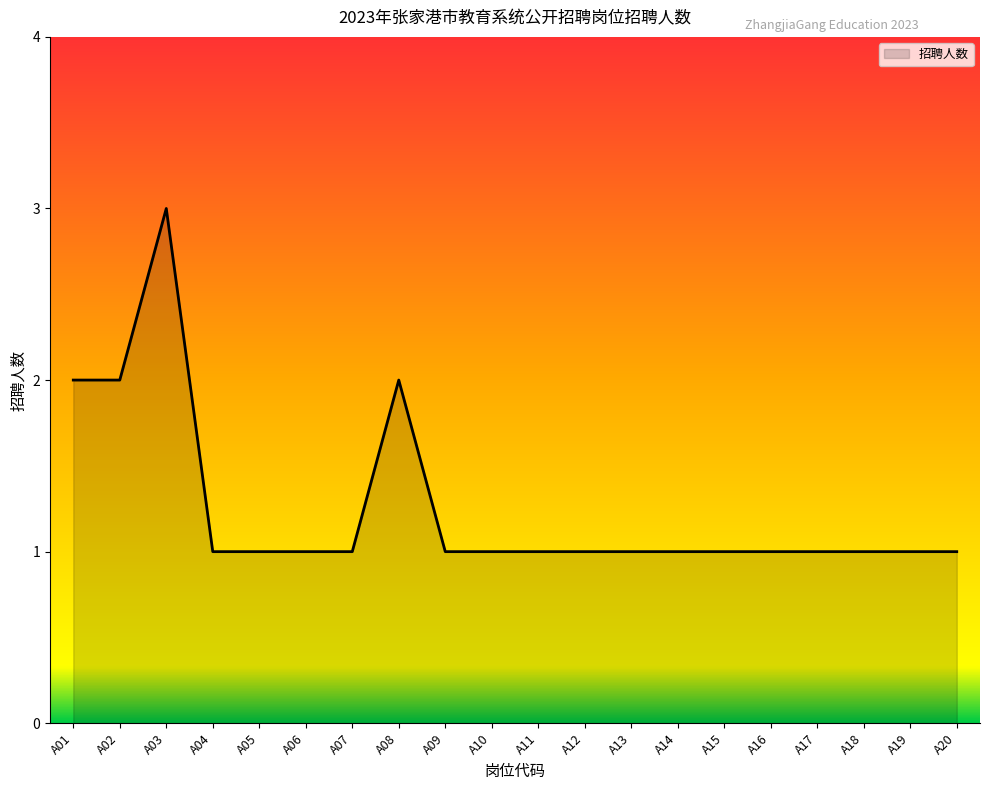

What is the difference between the maximum and minimum values?

2